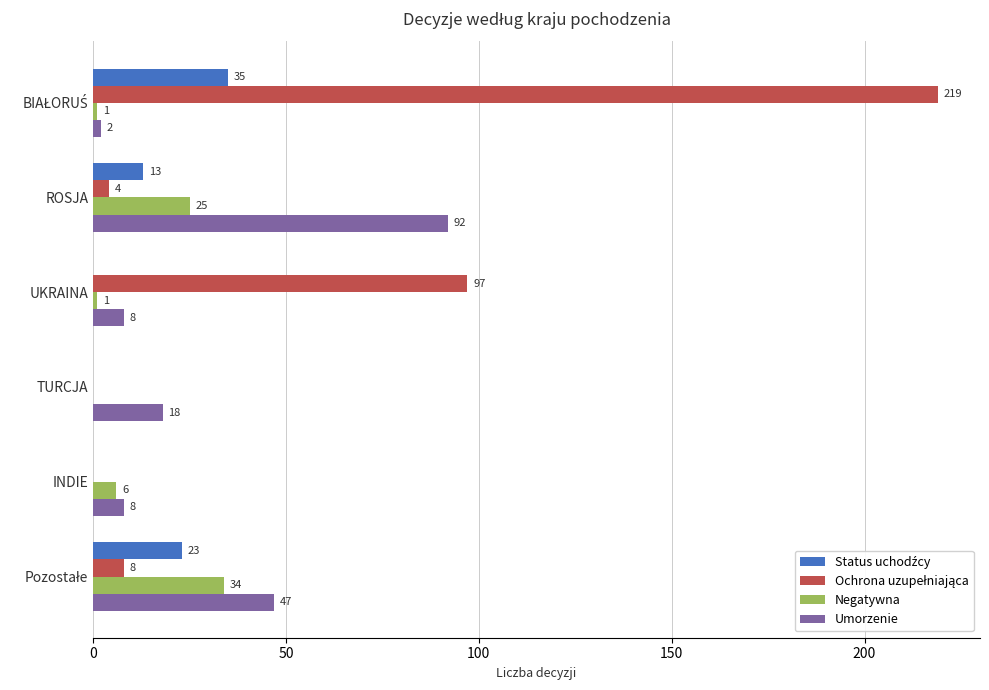

Count the number of data series in this chart.

4